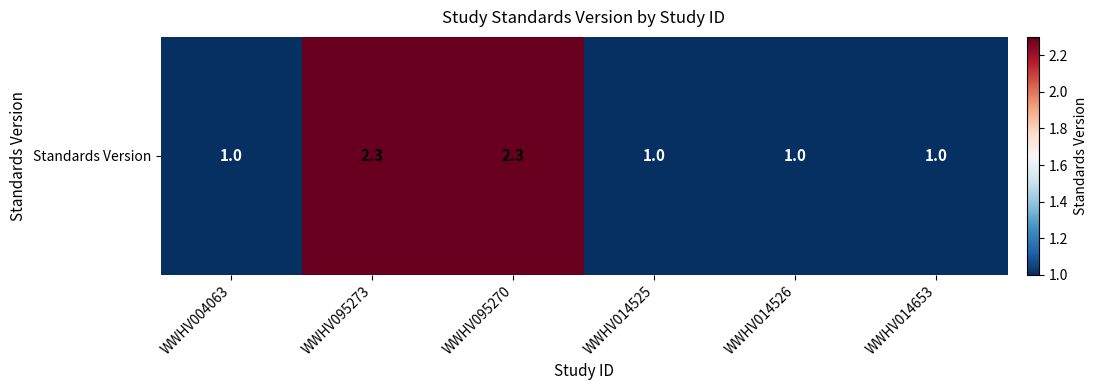

Reading left to right, what are all the values shown in this chart?

WWHV004063=1.0	WWHV095273=2.3	WWHV095270=2.3	WWHV014525=1.0	WWHV014526=1.0	WWHV014653=1.0